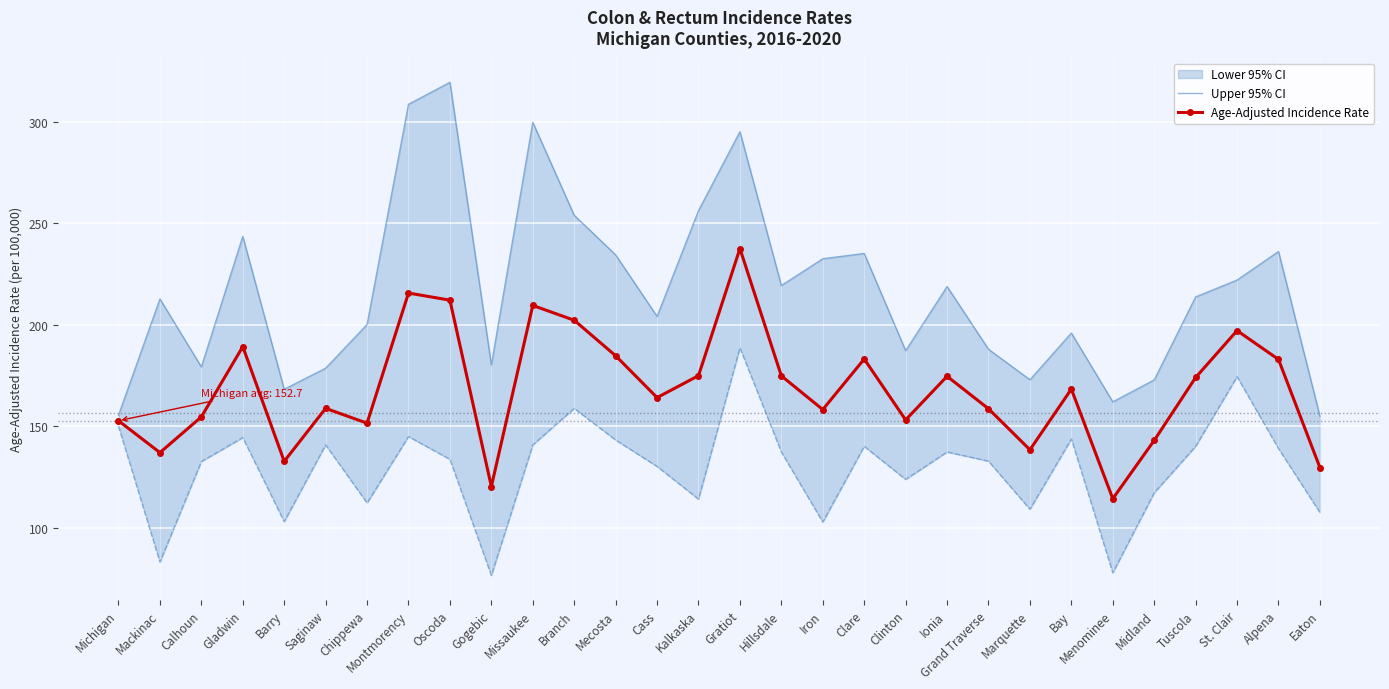

What is the difference between the highest and lowest values at Gratiot?

57.6